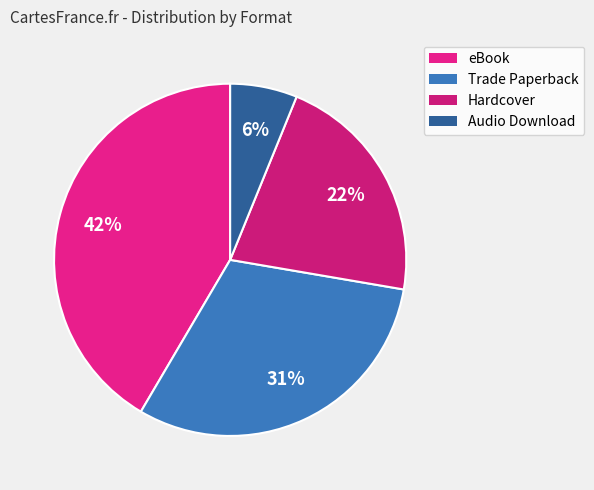

To the nearest percent, what is the combined percentage of Hardcover and eBook?

63%